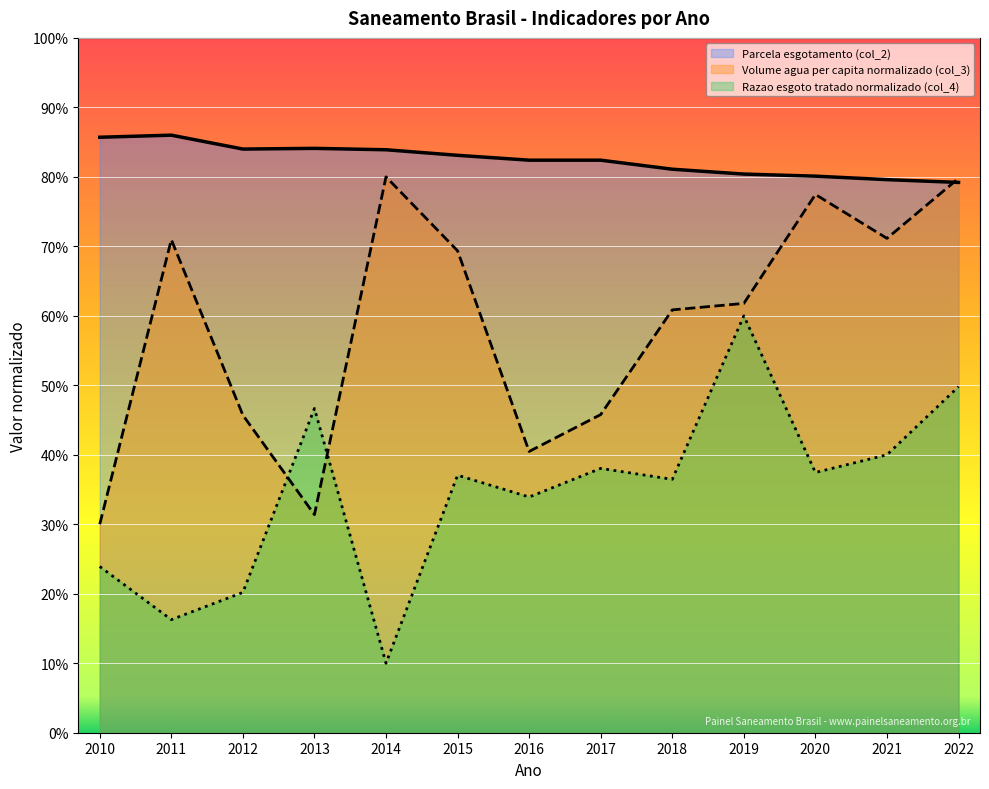

Which series has the widest spread of values?

Volume de agua consumida per capita (col_3)